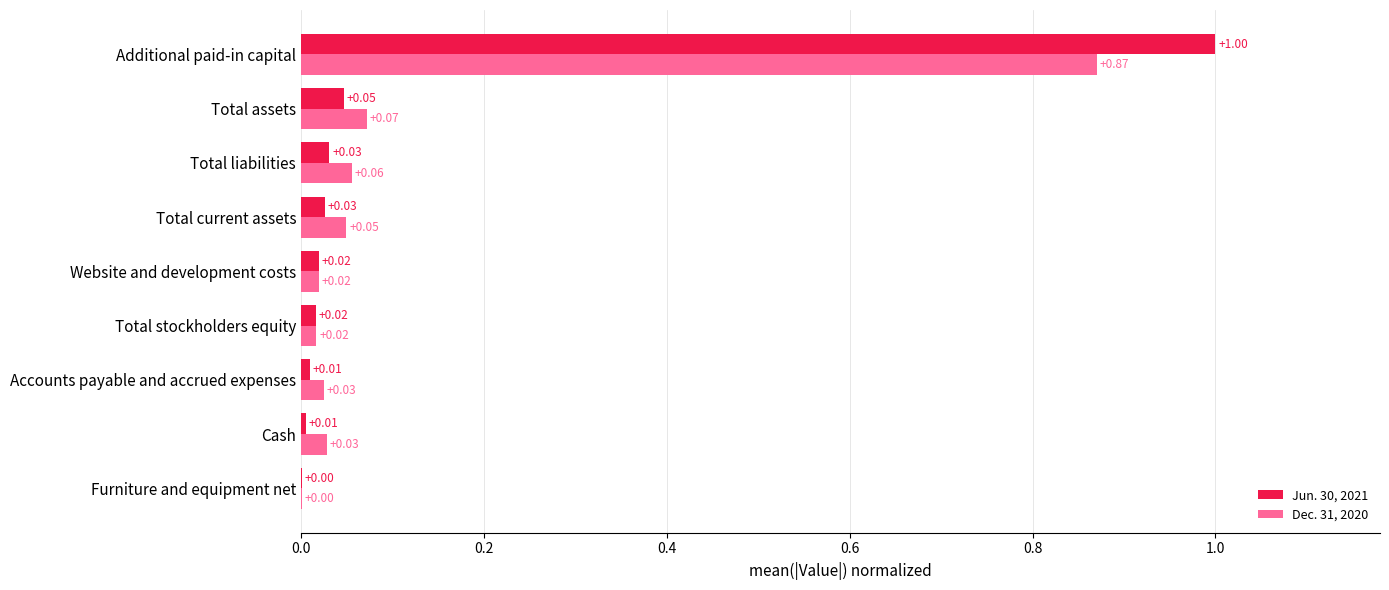

What is the sum of the Jun. 30, 2021 values at Total stockholders equity and Additional paid-in capital?

1.0